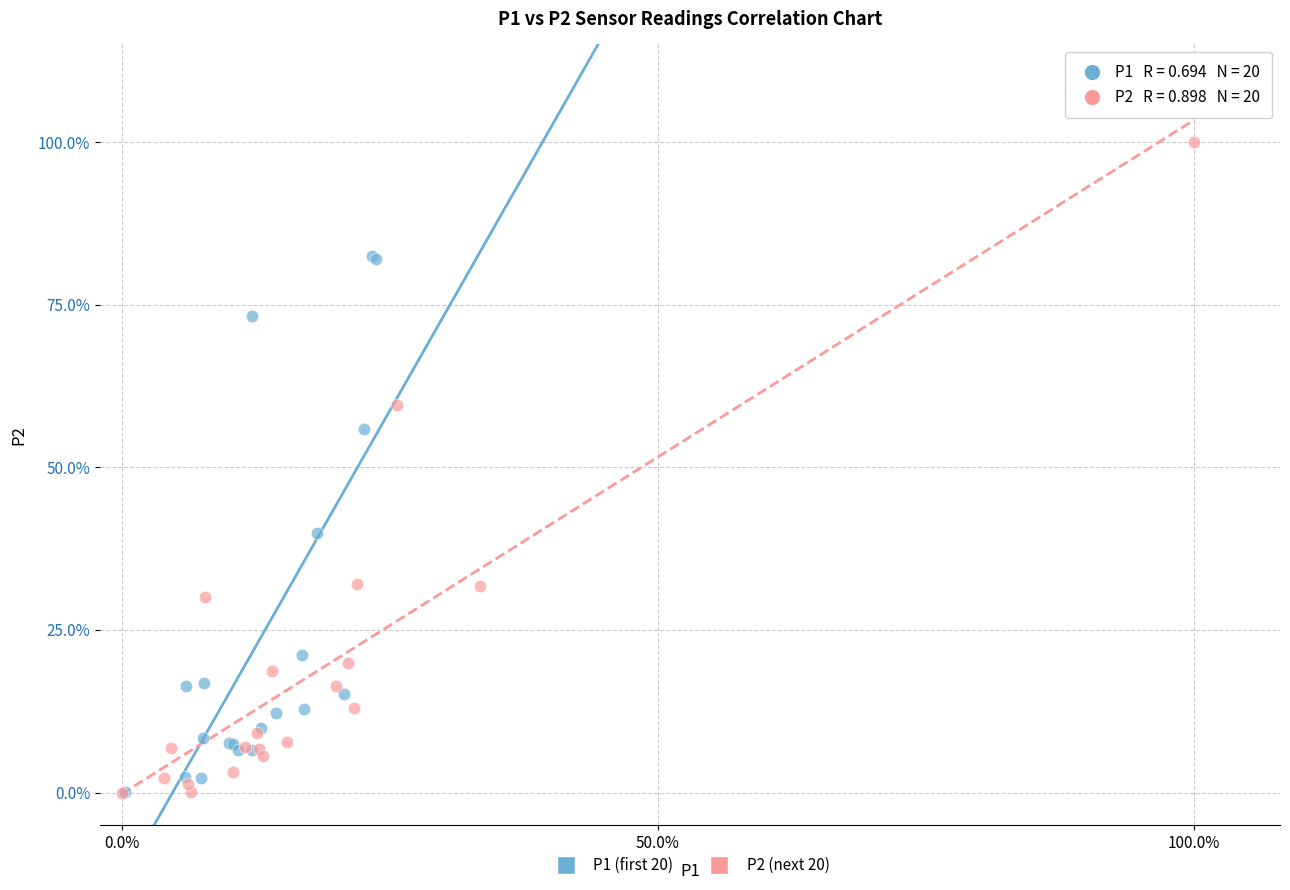

Which series contains the highest Y value?

P2 (next 20)